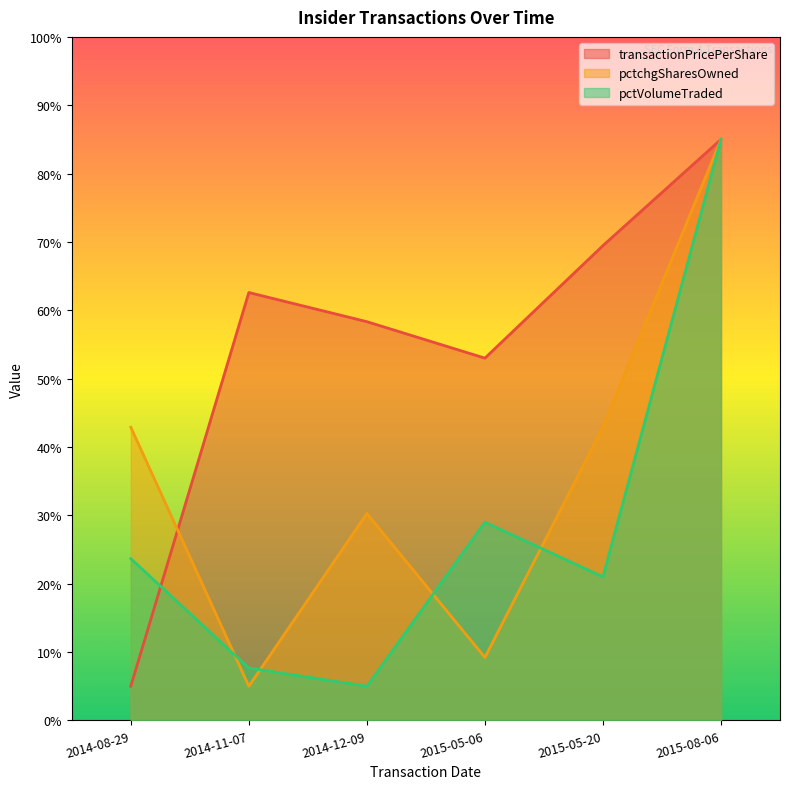

Is it true that transactionPricePerShare equals 50.6 at 2015-08-06?

False